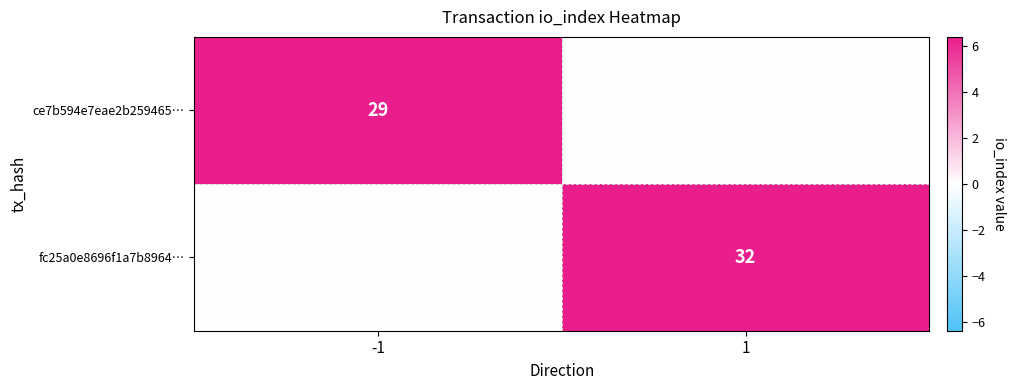

Between -1 and 1, which is larger?

-1